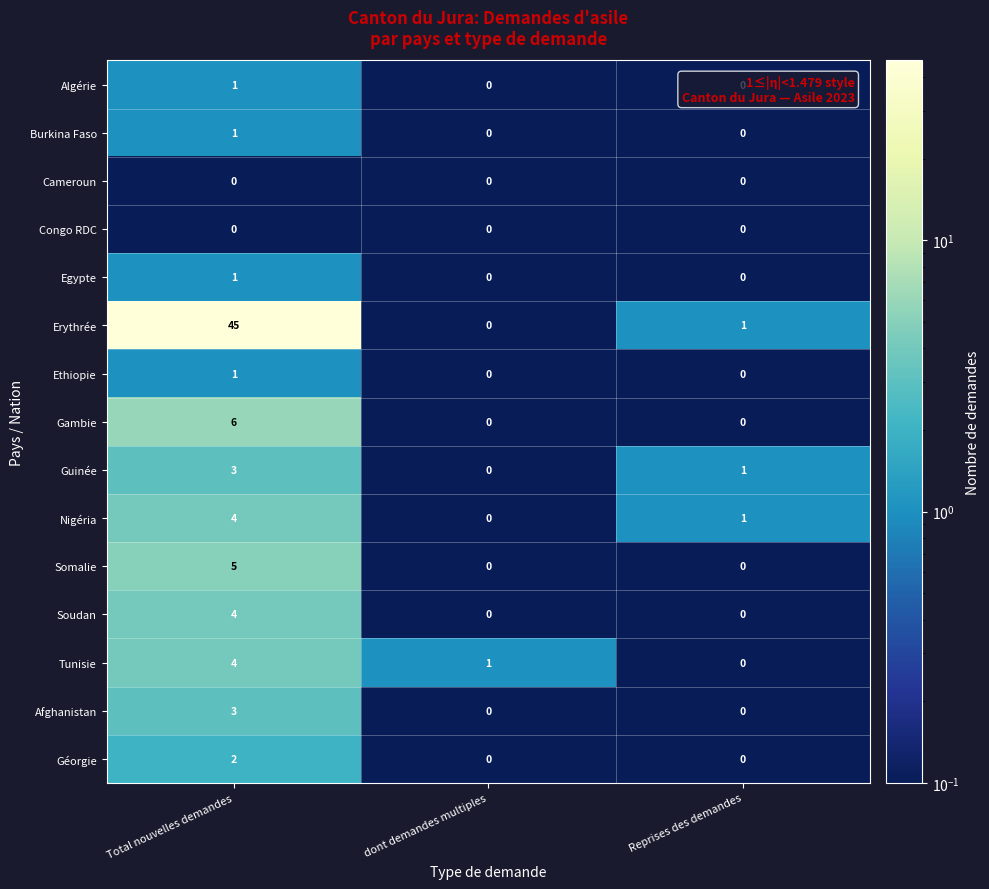

True or false: Egypte has a value of 0 at Reprises des demandes.

True